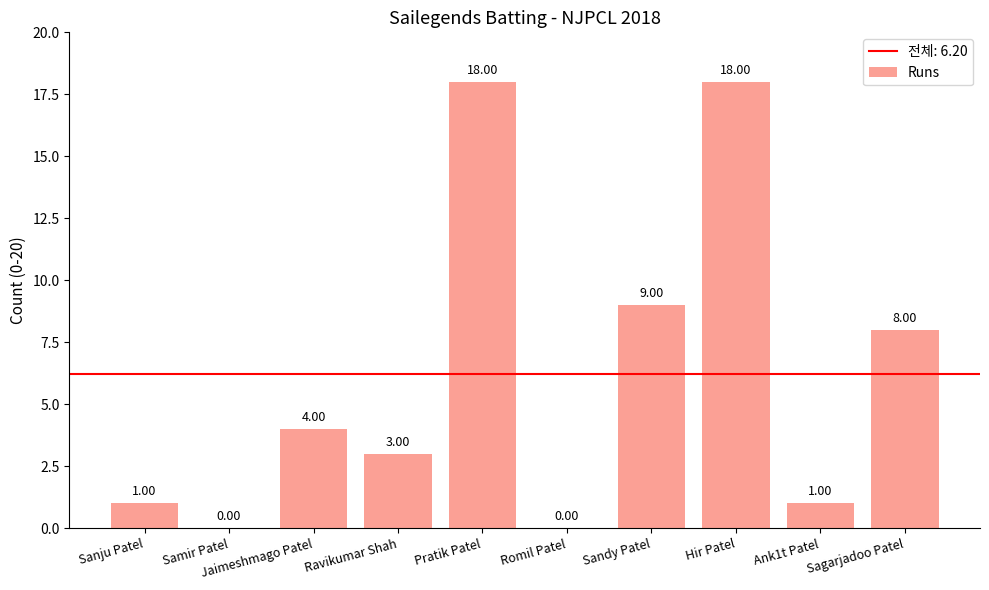

Between Sagarjadoo Patel and Sandy Patel, which is larger?

Sandy Patel